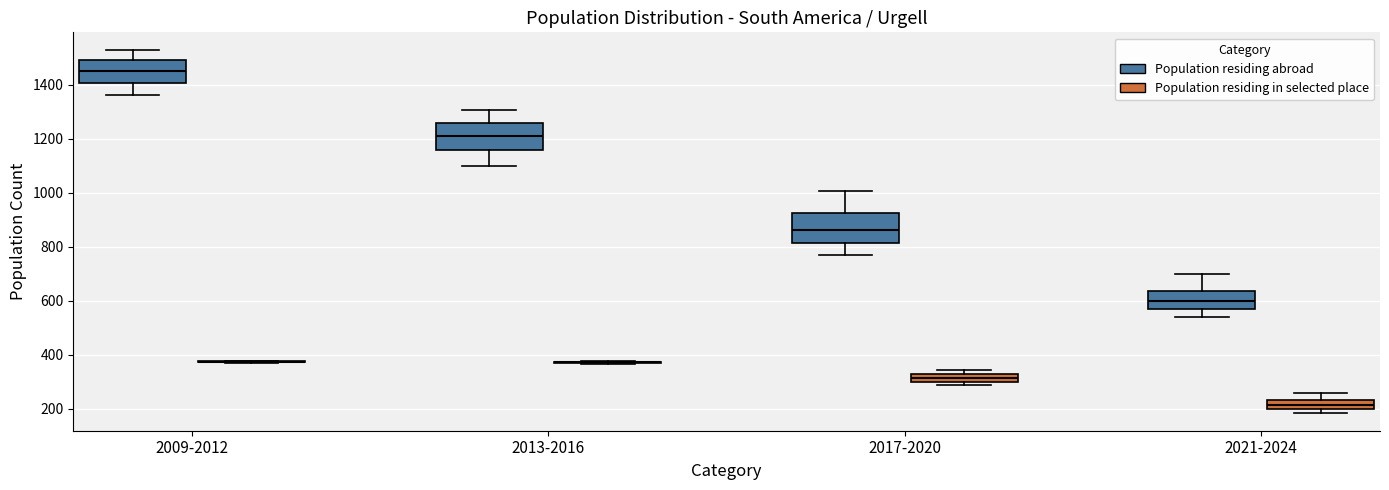

Where does the upper whisker of the box for 2021-2024 (Population residing abroad) end on the y-axis? The values are not printed on the chart, so give them approximately, as read against the axis.

700